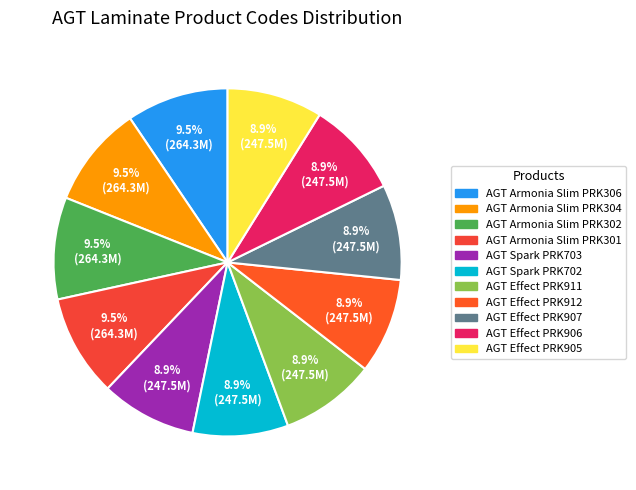

Does AGT Armonia Slim PRK306 represent more than half of the total?

No